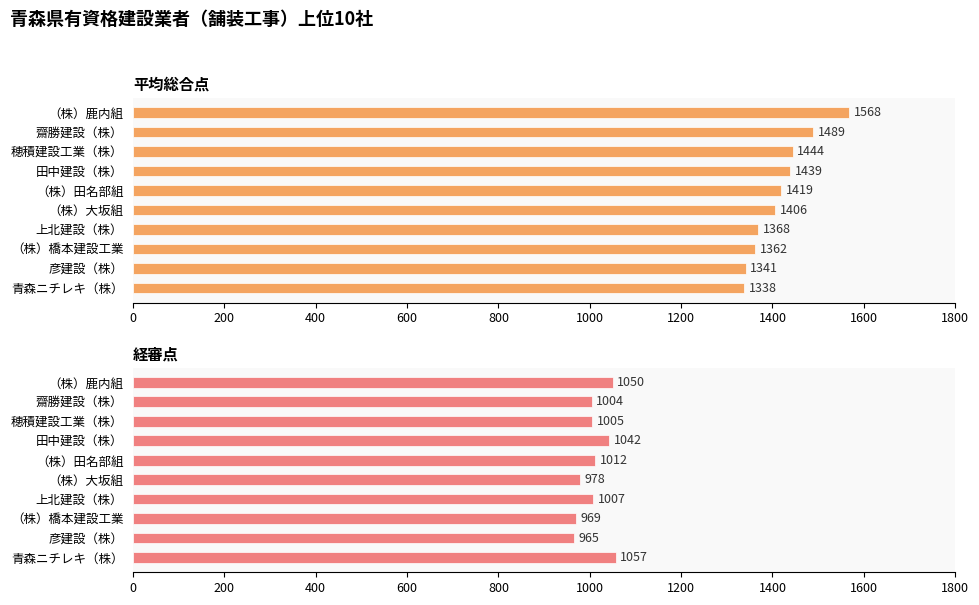

Read the 経審点 value at 田中建設（株）, to the nearest 5.

1040